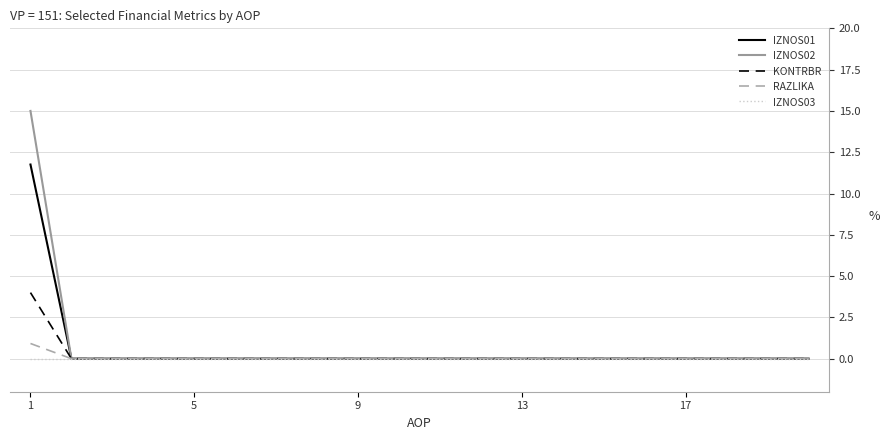

How many lines are shown in the chart?

5